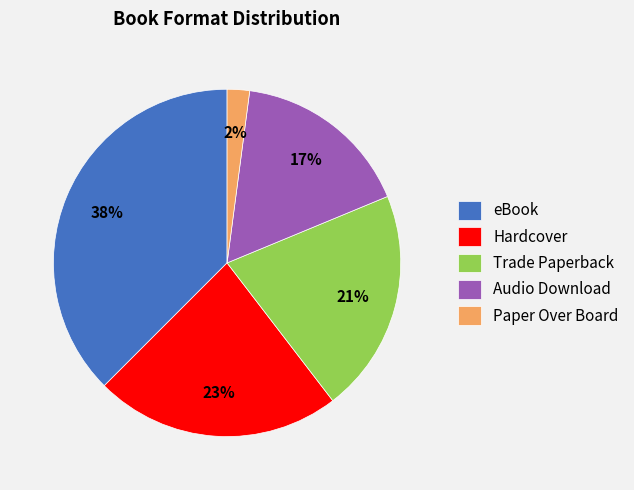

Combined, do eBook and Hardcover account for over 50%?

Yes